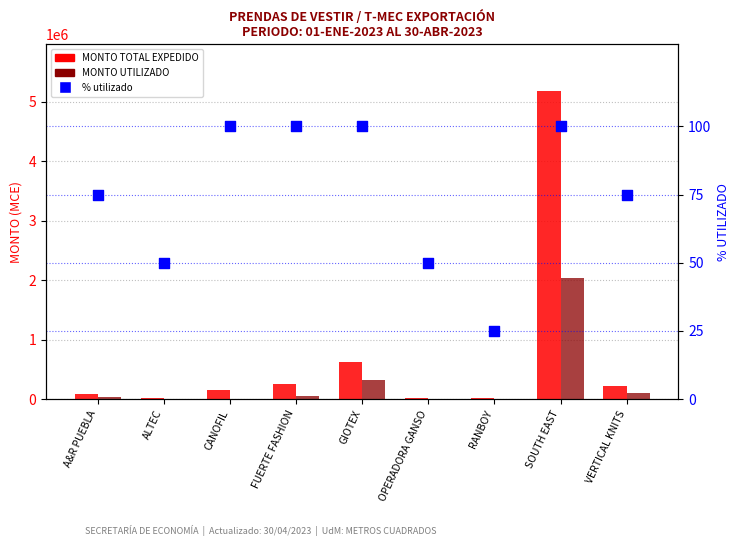

Which series reaches the minimum Y coordinate?

MONTO UTILIZADO